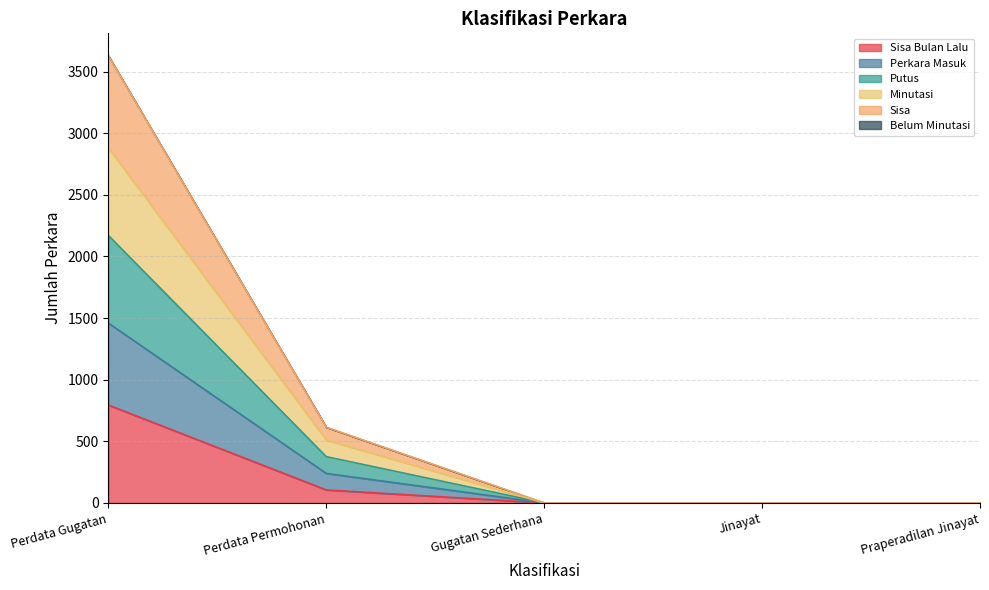

Does the chart have visible grid lines?

Yes